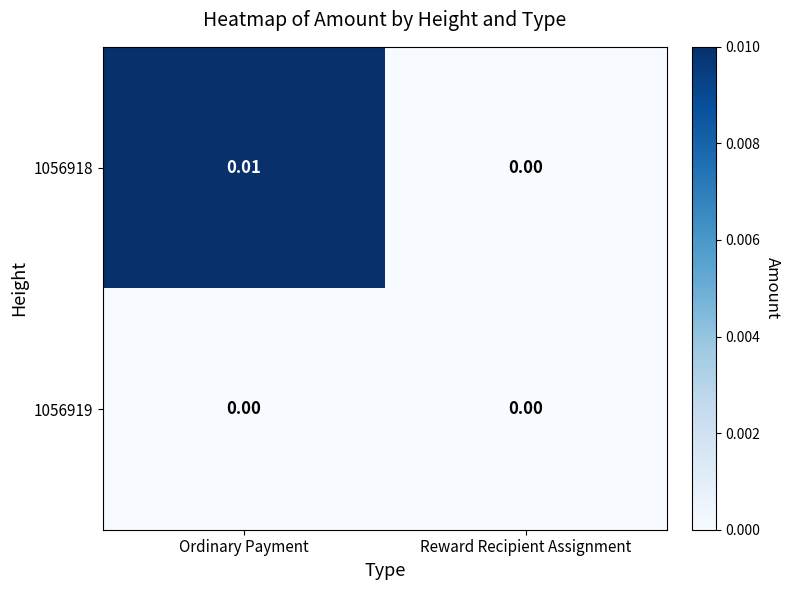

How many series are shown in this chart?

2